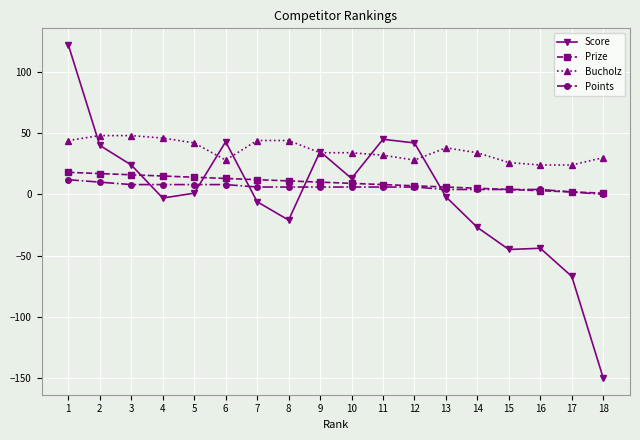

How many lines are shown in the chart?

4